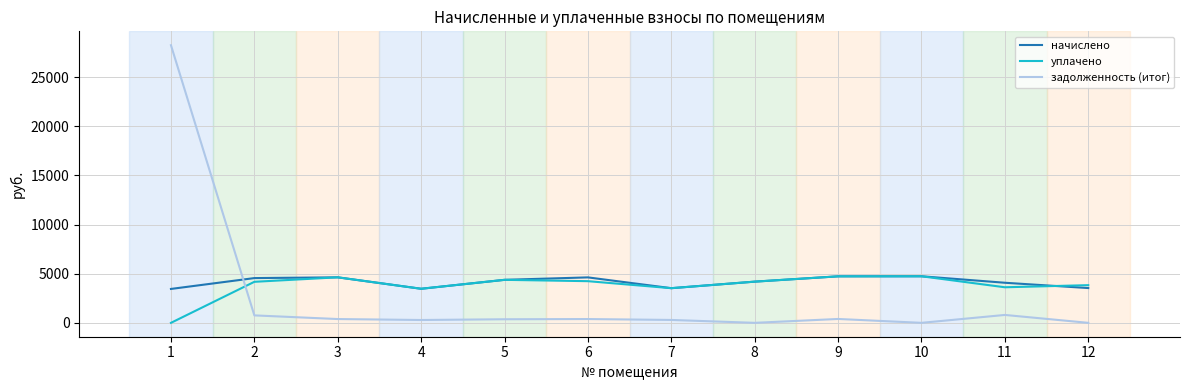

The value of начислено at 7 is 3528.4. True or false?

True